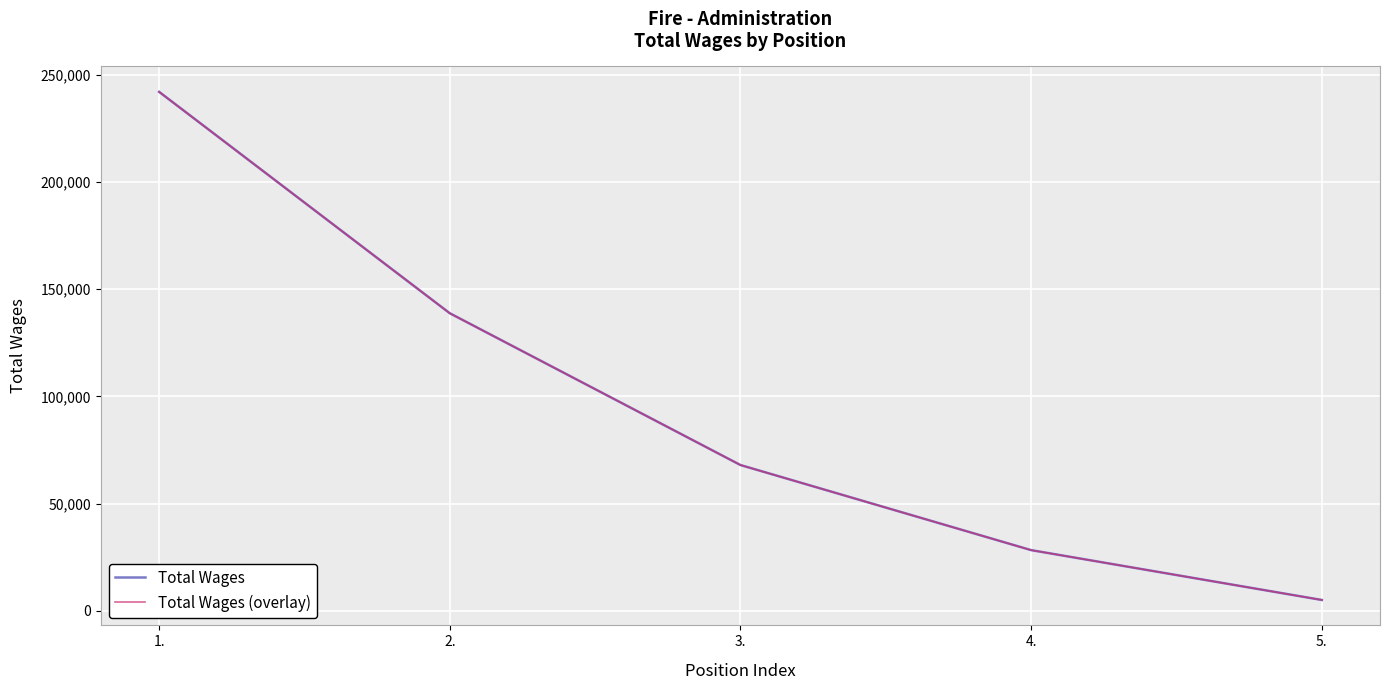

Which category has the lowest value in the Total Wages series?

5.